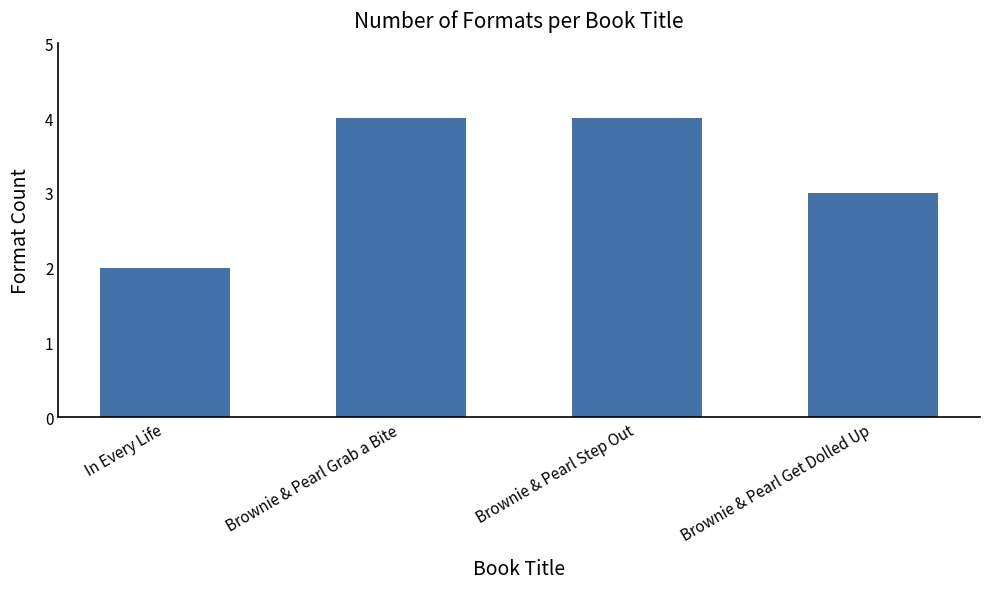

How many data points does each series have?

4